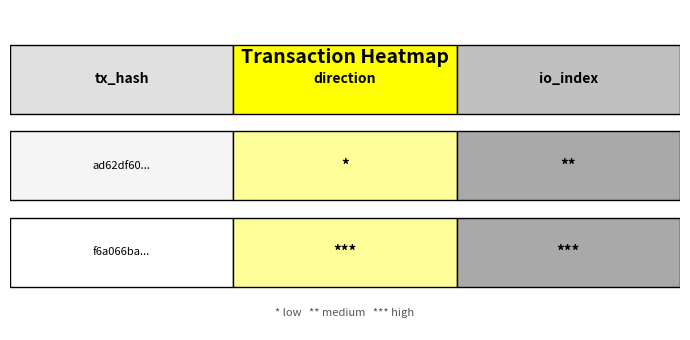

True or false: ad62df6090109aea6b209c1433778982648c6d5 has a value of 3 at io_index.

False